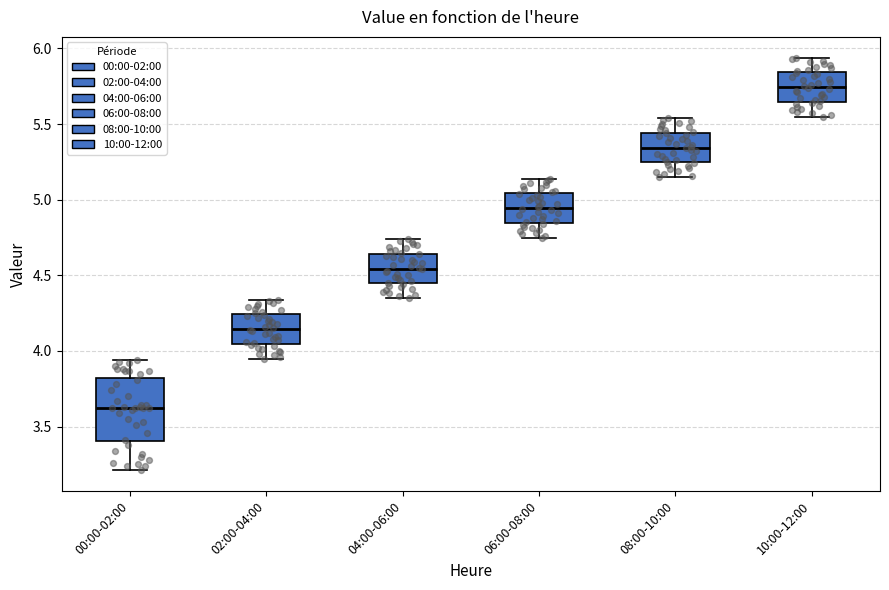

Which box has the highest median line?

10:00-12:00